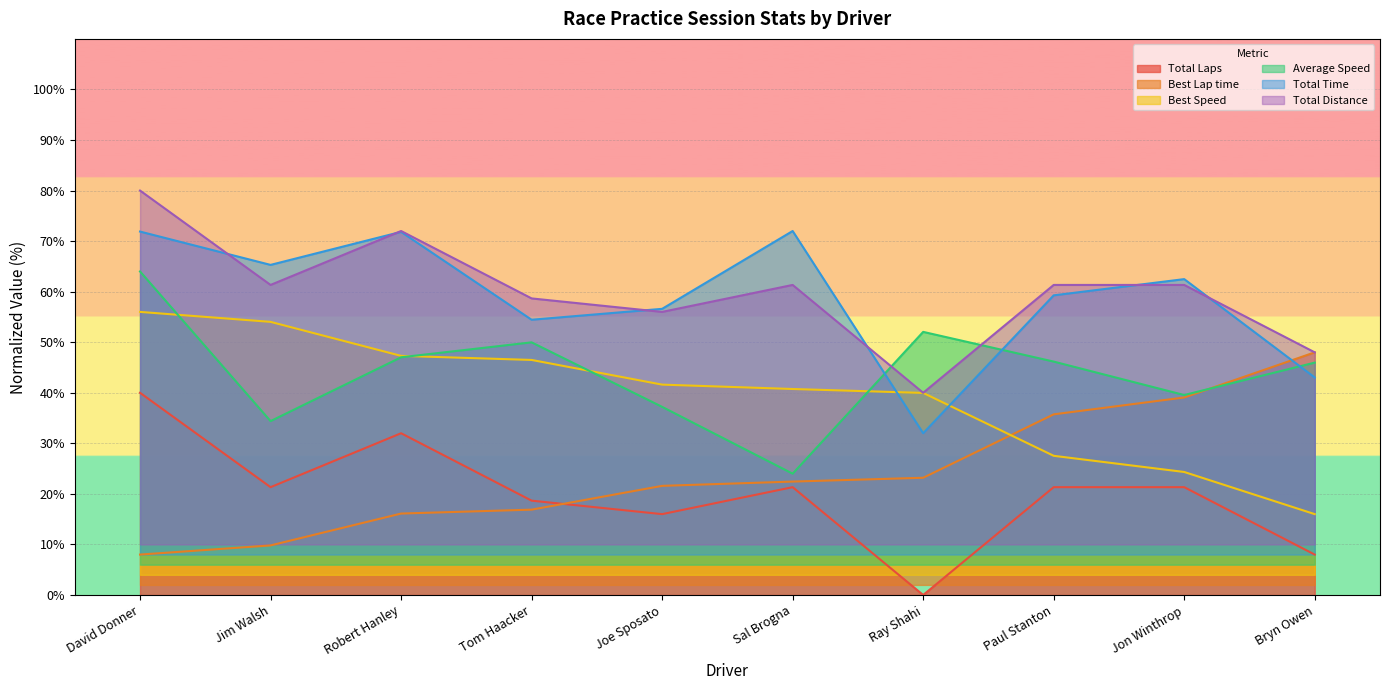

What is the value of the Best Lap time point at the 8th from the left?

35.7